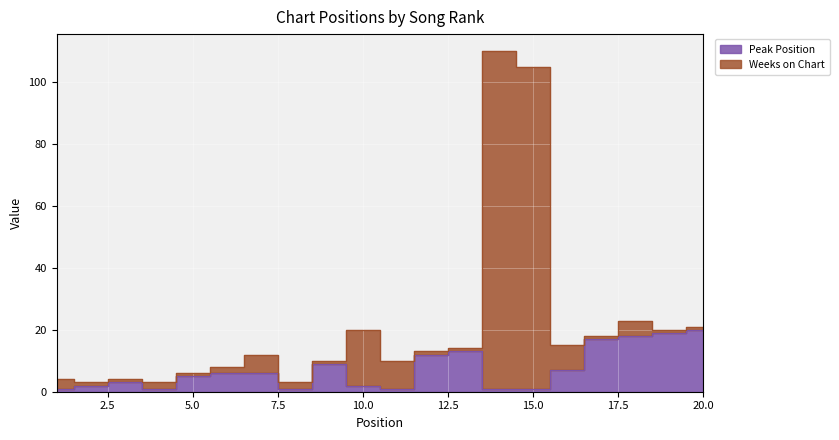

At which label does the data first exceed 6?

9